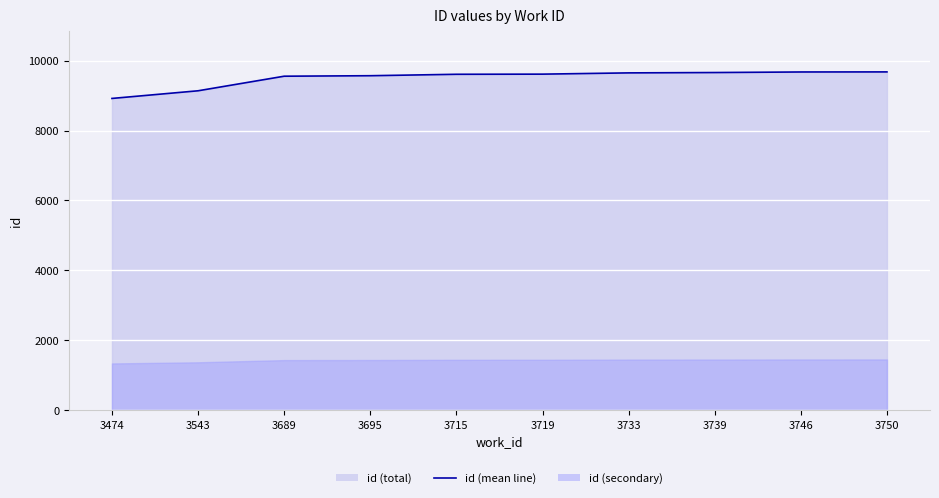

At which label is the value closest to 9297?

3543